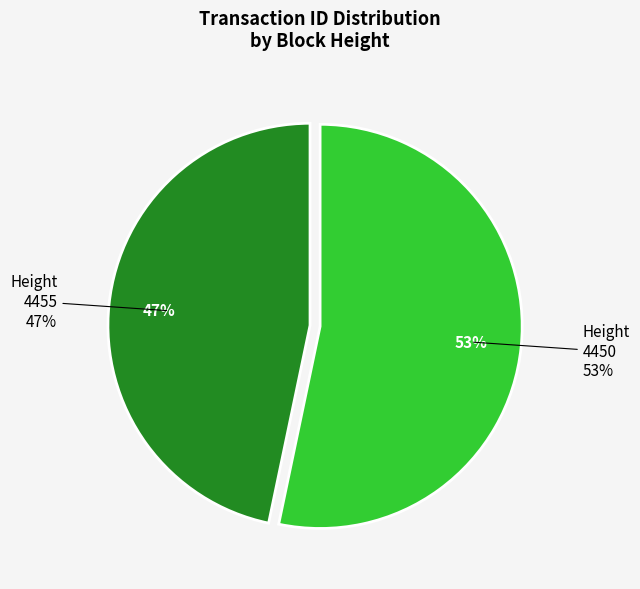

Is 4450 the majority of the pie?

Yes